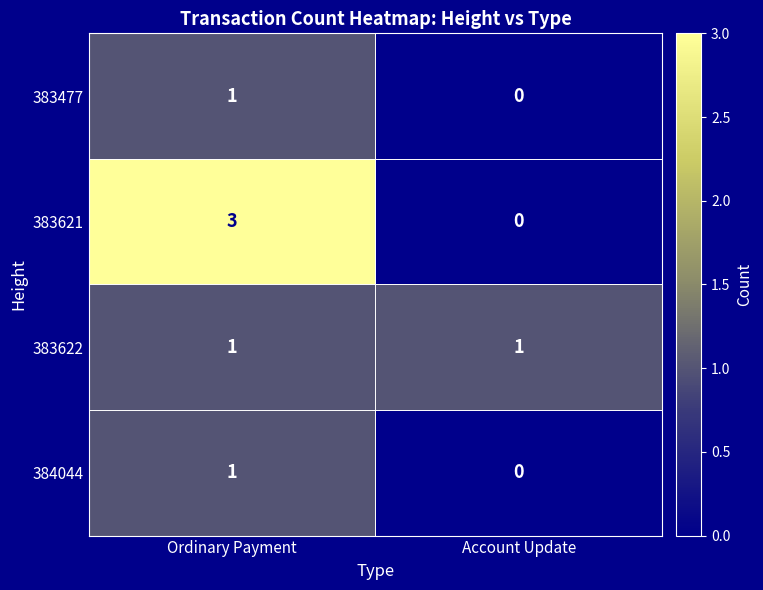

What is the difference between the 383621 values at Account Update and Ordinary Payment?

3